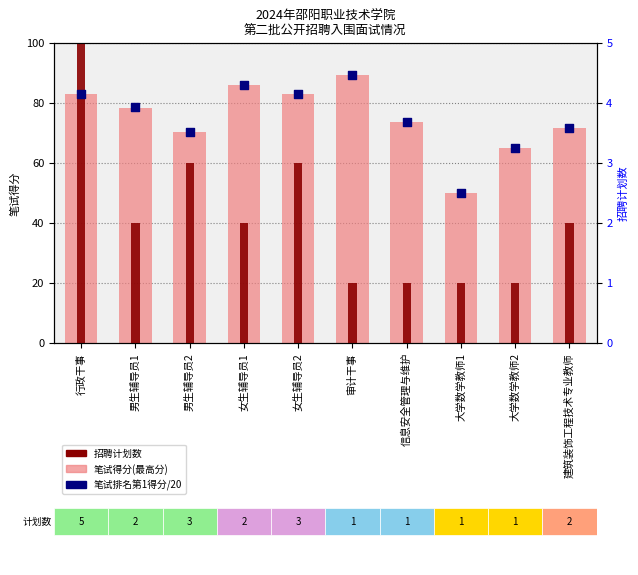

At how many categories does at least one series exceed 88?

1